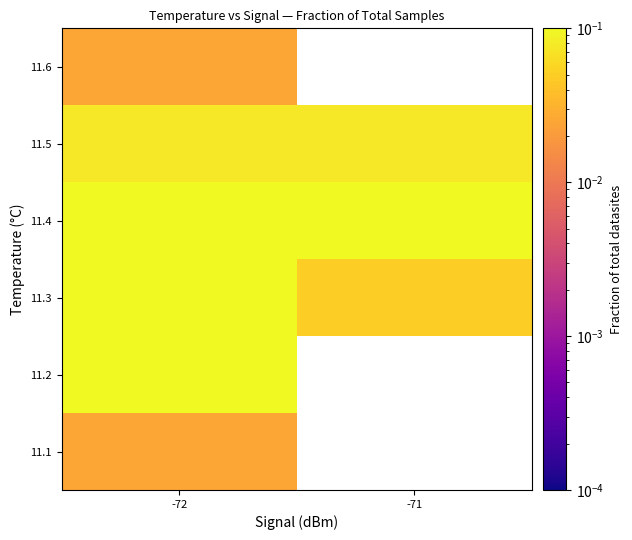

At which category is the sum across all series the highest?

-72